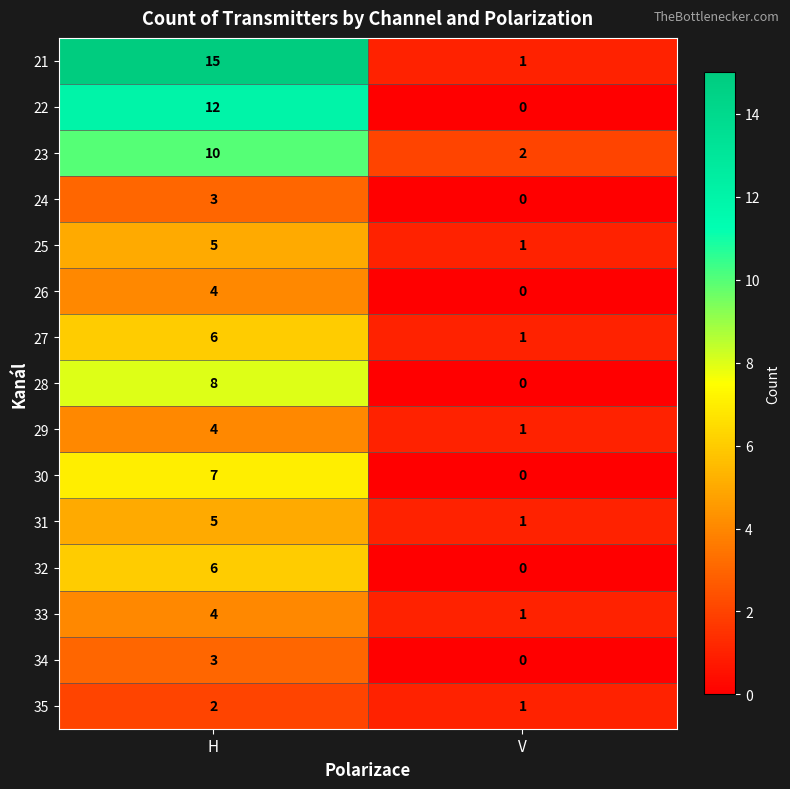

Is it true that 24 equals 3 at H?

True